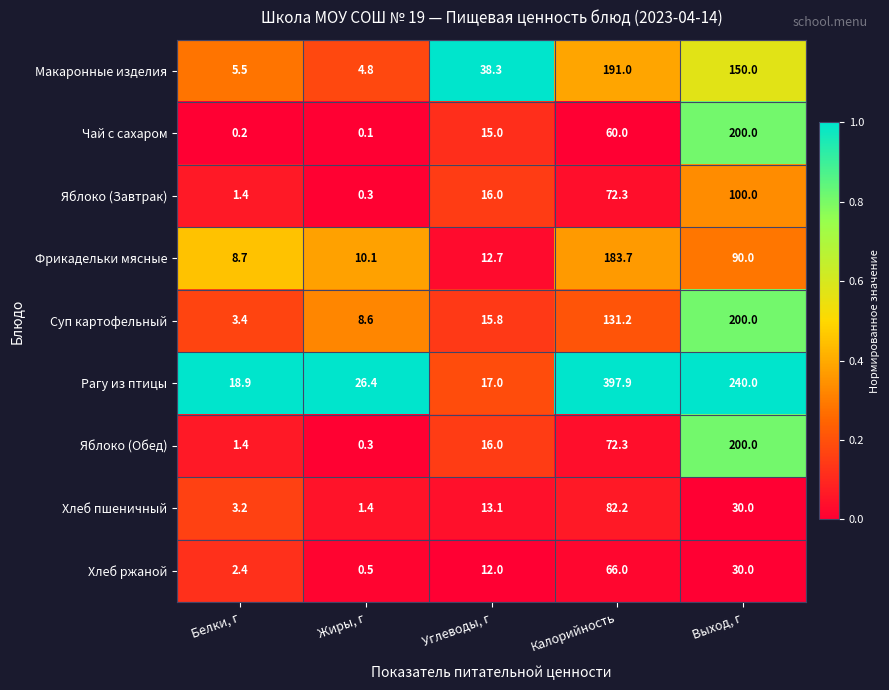

Where is Яблоко (Завтрак) nearest to the value 50?

Калорийность